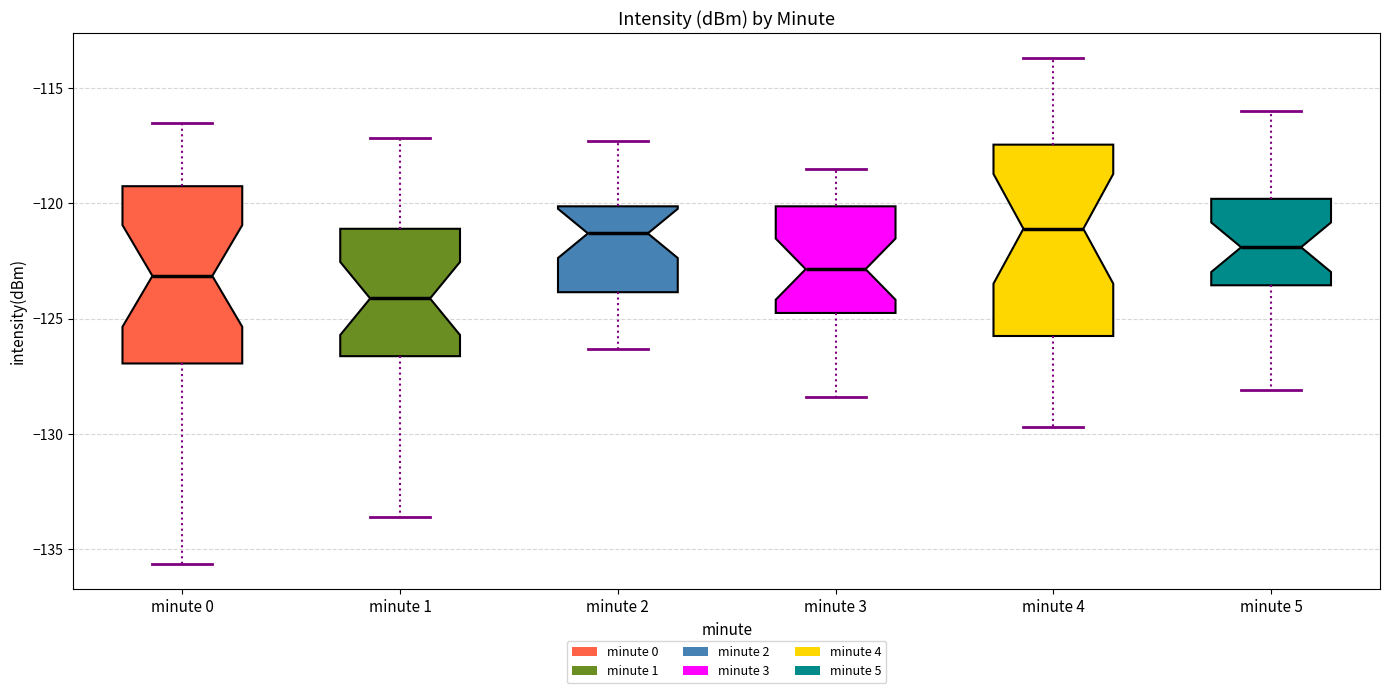

Where does the median line of the box for minute 5 sit on the y-axis? The values are not printed on the chart, so give them approximately, as read against the axis.

-122.0